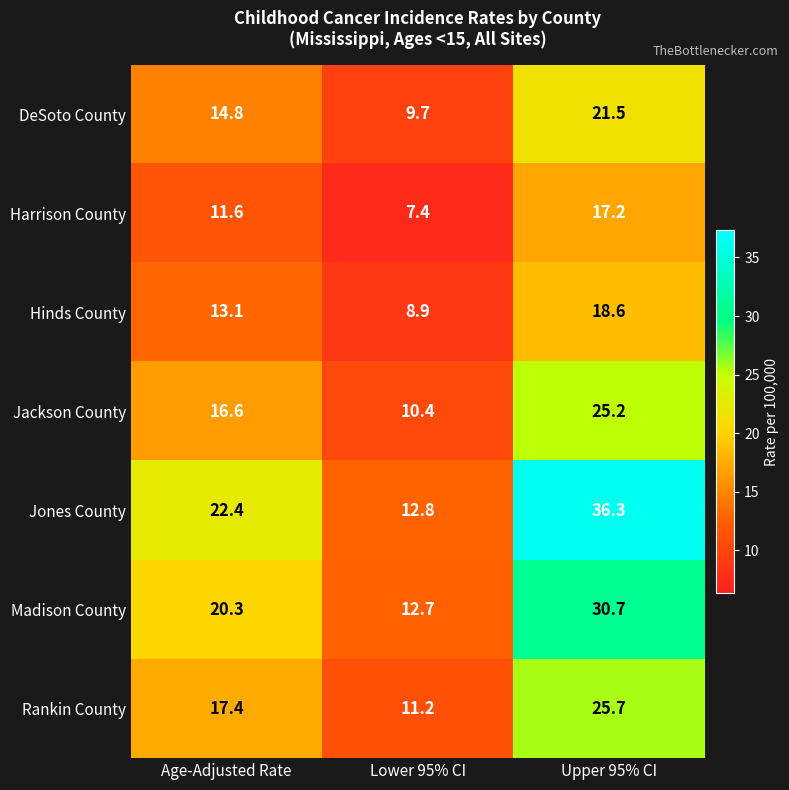

Reading left to right, what are all the values shown in this chart?

DeSoto County: Age-Adjusted Rate=14.8	Lower 95% CI=9.7	Upper 95% CI=21.5
Harrison County: Age-Adjusted Rate=11.6	Lower 95% CI=7.4	Upper 95% CI=17.2
Hinds County: Age-Adjusted Rate=13.1	Lower 95% CI=8.9	Upper 95% CI=18.6
Jackson County: Age-Adjusted Rate=16.6	Lower 95% CI=10.4	Upper 95% CI=25.2
Jones County: Age-Adjusted Rate=22.4	Lower 95% CI=12.8	Upper 95% CI=36.3
Madison County: Age-Adjusted Rate=20.3	Lower 95% CI=12.7	Upper 95% CI=30.7
Rankin County: Age-Adjusted Rate=17.4	Lower 95% CI=11.2	Upper 95% CI=25.7